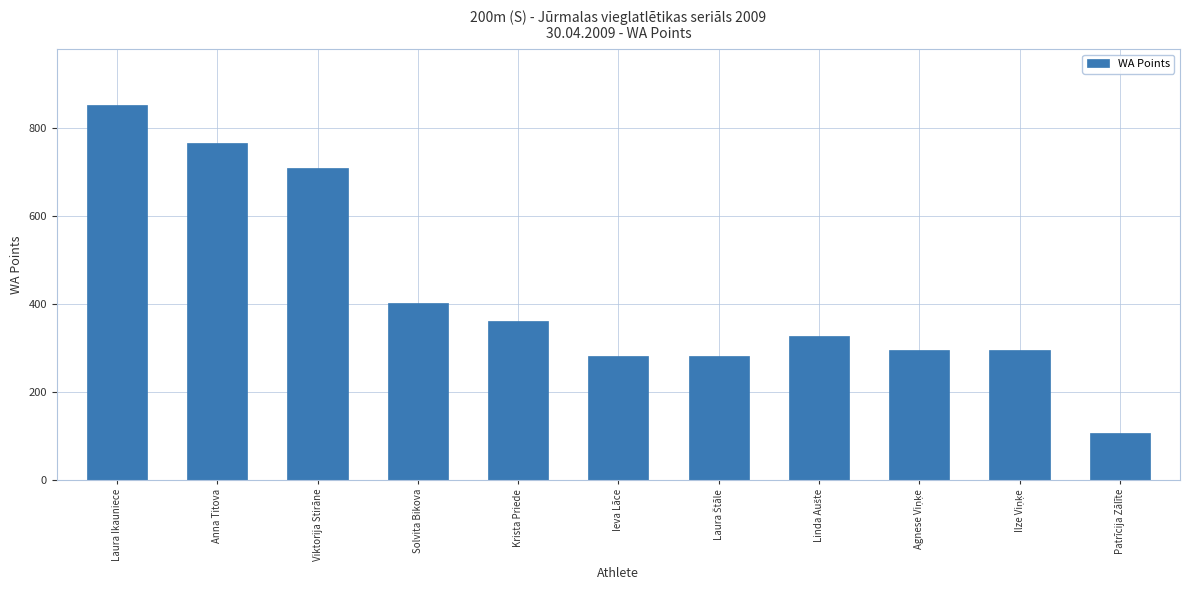

Reading left to right, extract all data points from this chart.

852	767	710	402	361	281	281	328	296	296	106